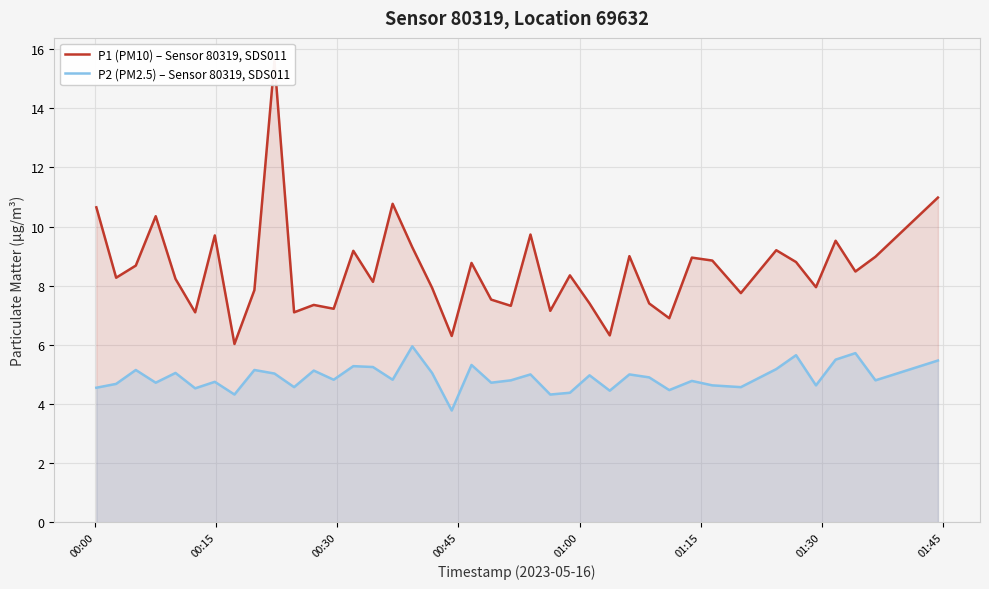

Which series has the largest range (max minus min)?

P1 (PM10) – Sensor 80319, SDS011